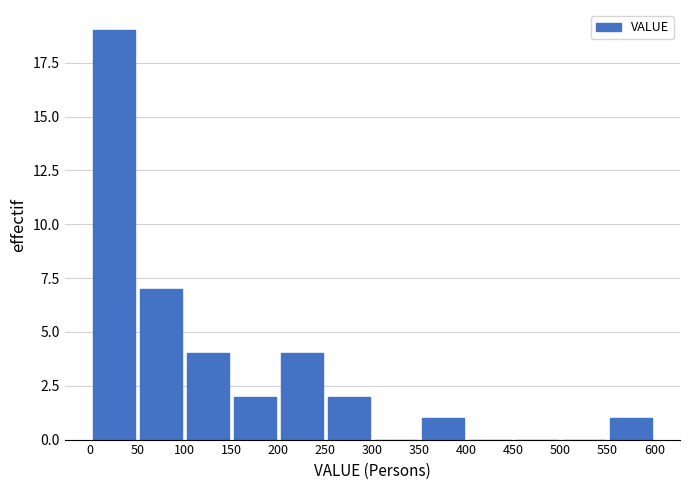

Reading left to right, transcribe this chart: for each bar, give the range it covers on the x-axis and its height. The values are not printed on the chart, so give them approximately, as read against the axis.

0 to 50: 19
50 to 100: 7
100 to 150: 4
150 to 200: 2
200 to 250: 4
250 to 300: 2
300 to 350: 0
350 to 400: 1
400 to 450: 0
450 to 500: 0
500 to 550: 0
550 to 600: 1